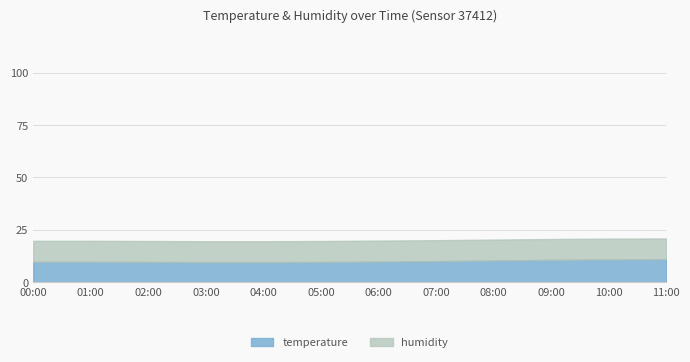

Does the chart have visible grid lines?

Yes